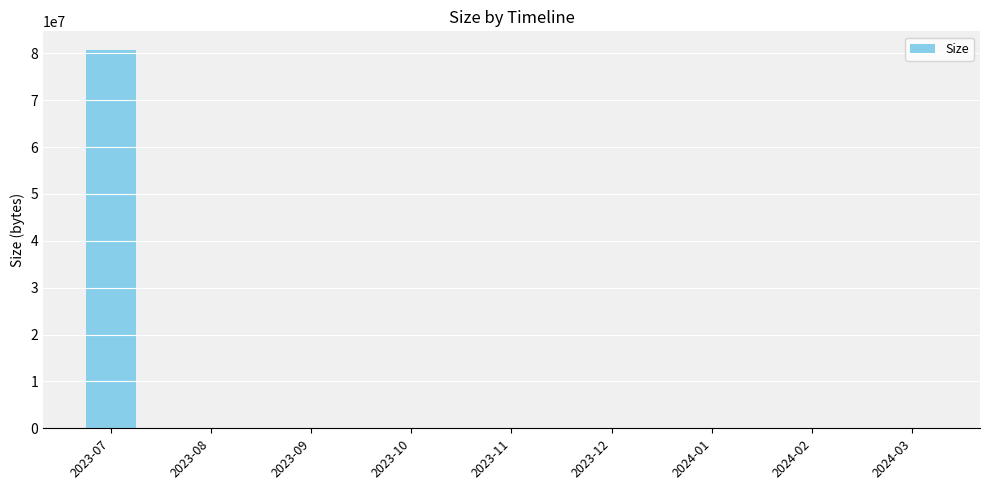

True or false: the data shows 0 at 2023-11.

True